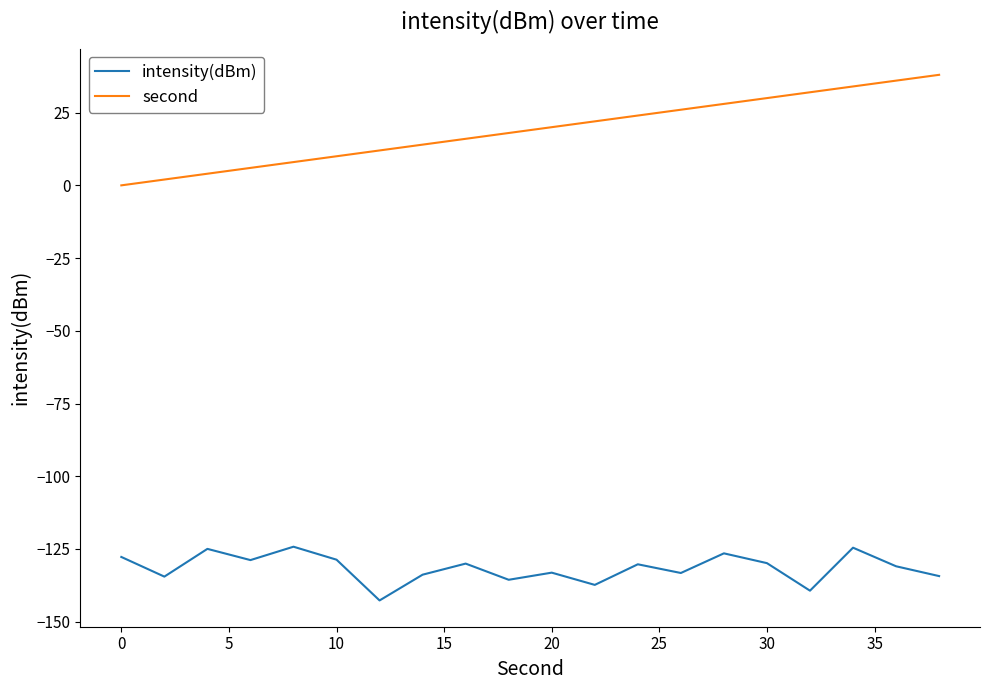

What is the sum of all intensity(dBm) values?

-2630.8